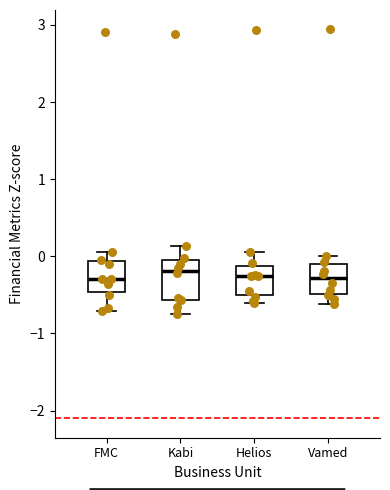

Where does the upper whisker of the box for Kabi end on the y-axis? The values are not printed on the chart, so give them approximately, as read against the axis.

0.1